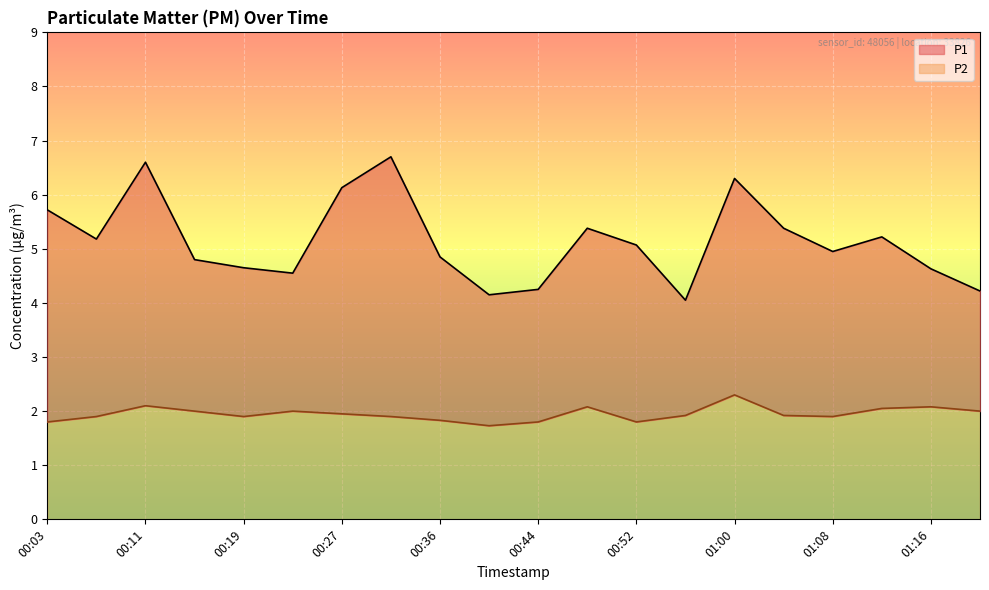

At which category does the chart reach its minimum across all series?

00:40